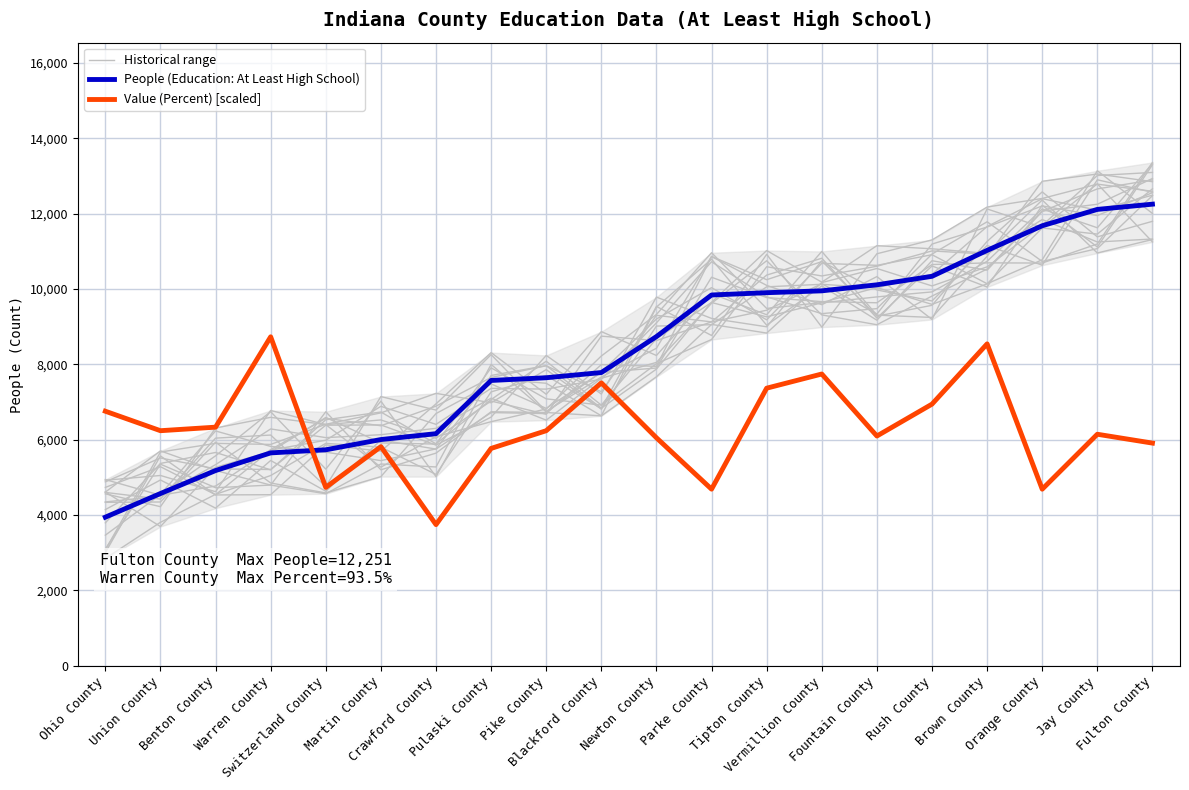

What is the difference between the maximum and minimum values in the Historical range series?

8476.0